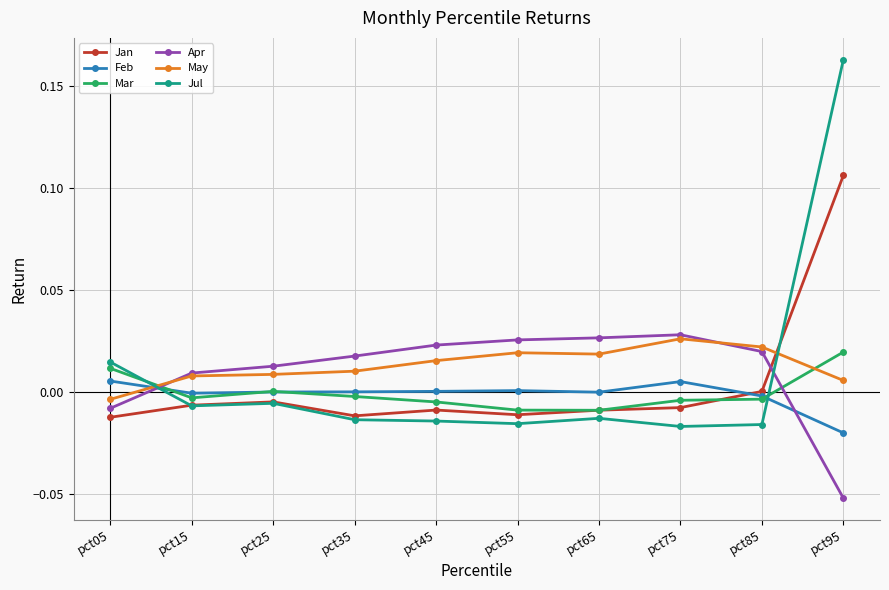

How many intersections are there between Jan and Apr?

1